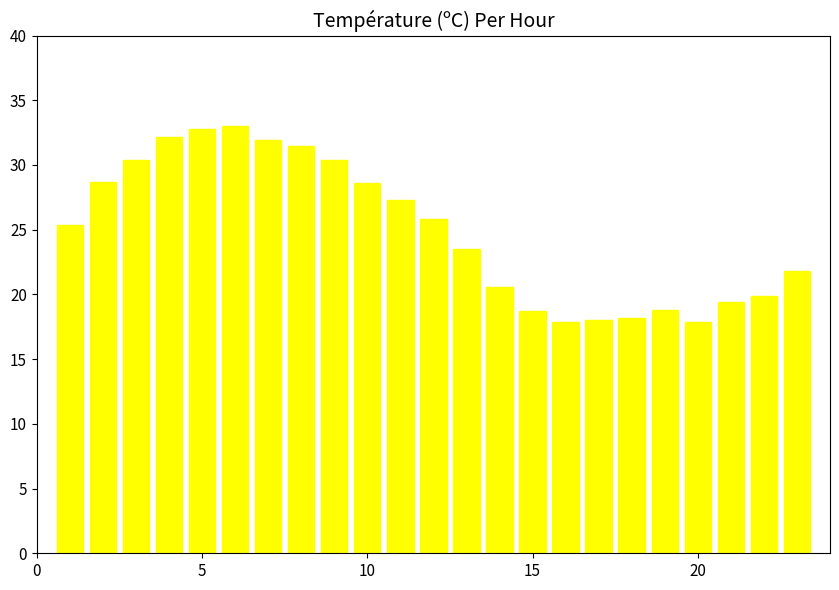

What is the value of the 19th bar from the left?

18.8